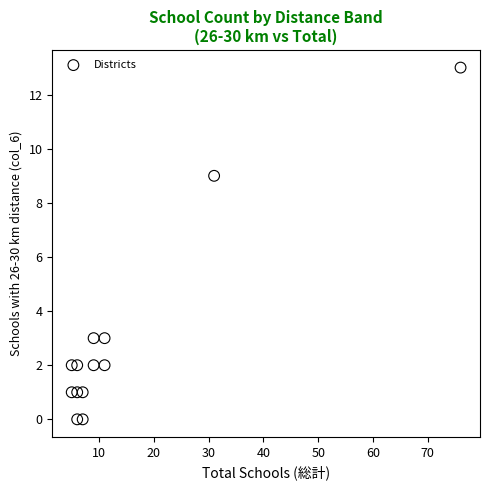

What is the range of Y values (max minus min)?

13